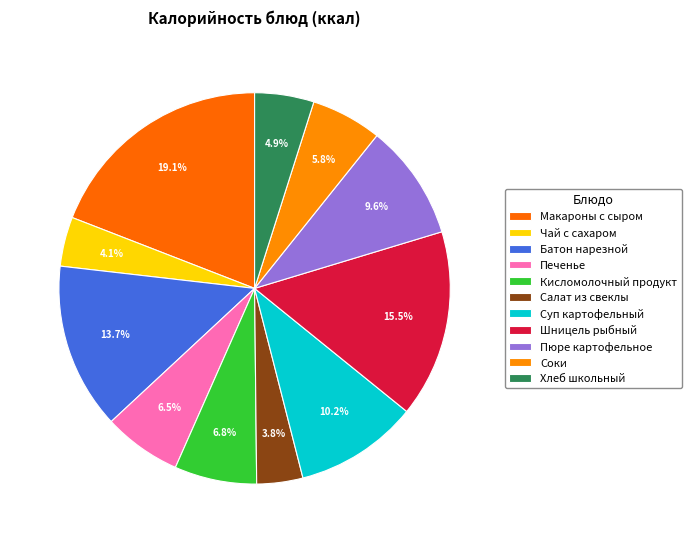

Count the number of slices in the pie.

11